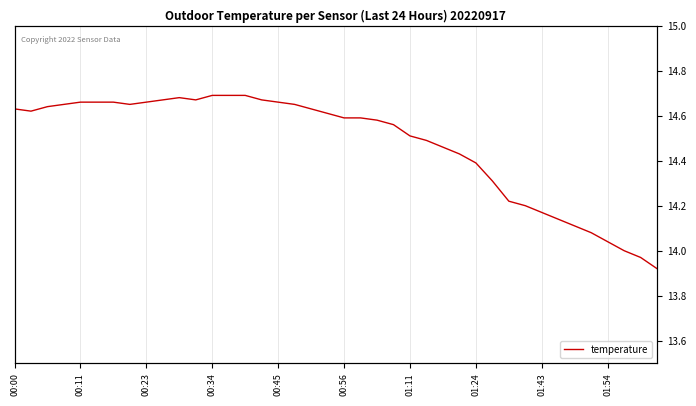

What is the difference between the second highest and second lowest values?

0.7